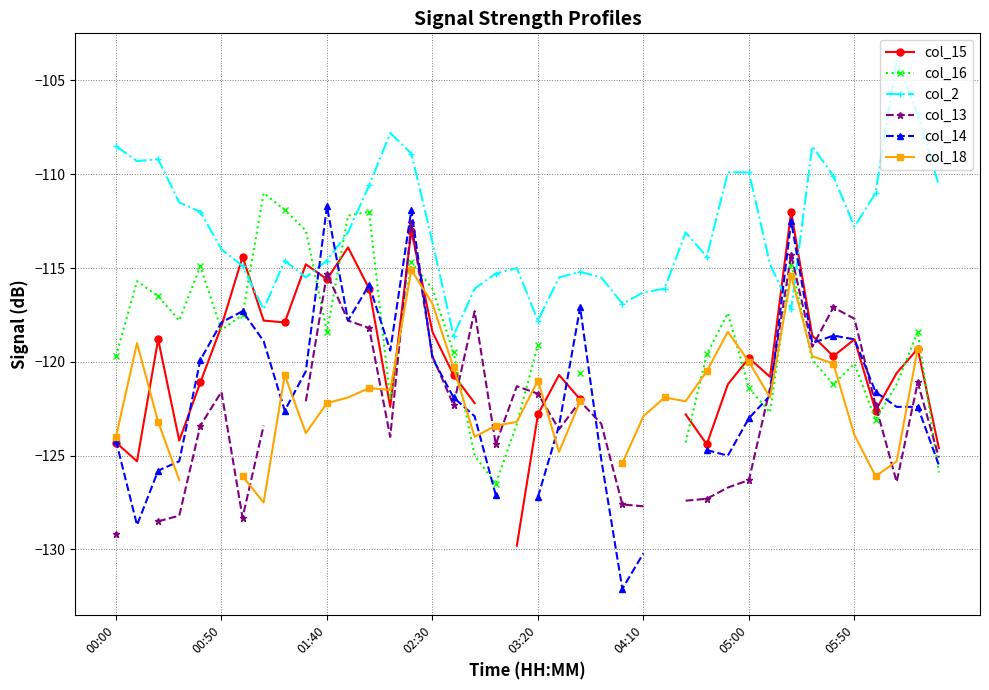

What is the maximum value for col_2?

-103.9